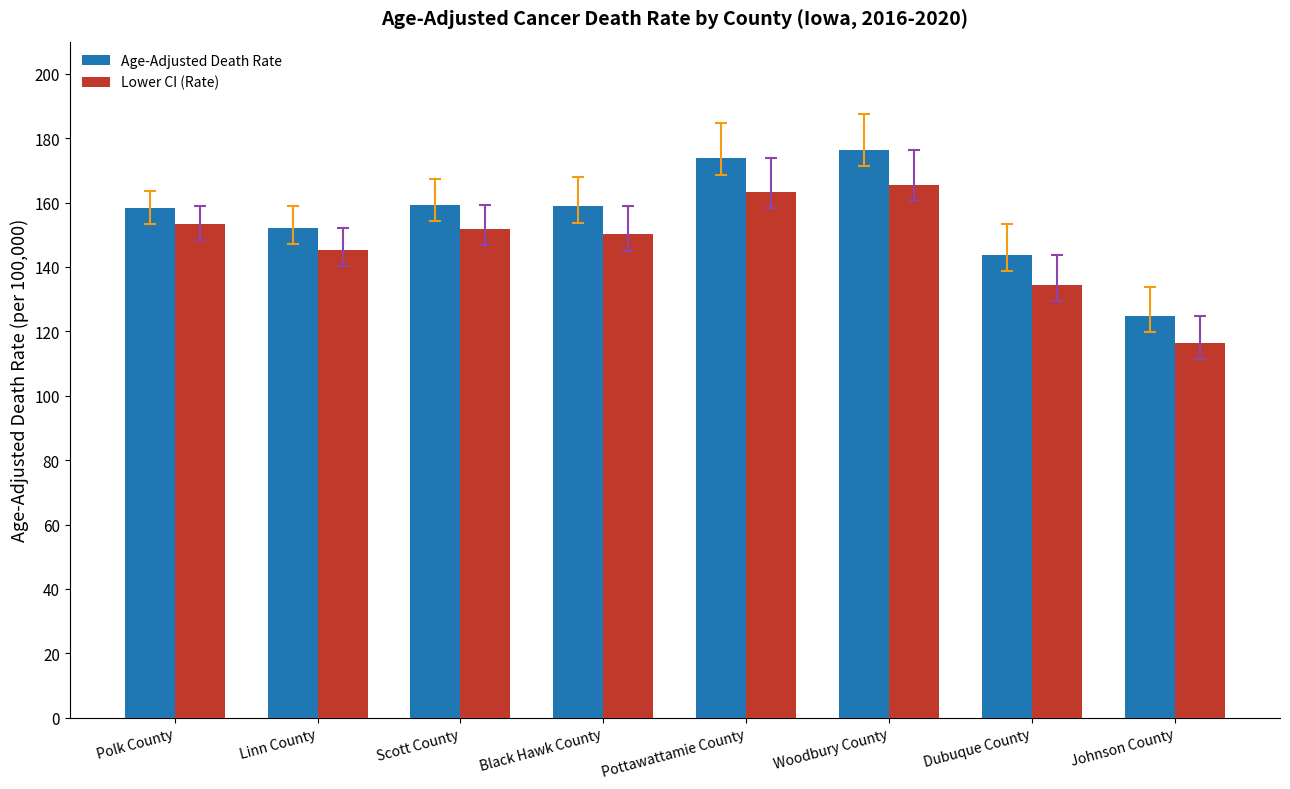

How many values in the Lower CI (Rate) series exceed 151?

4